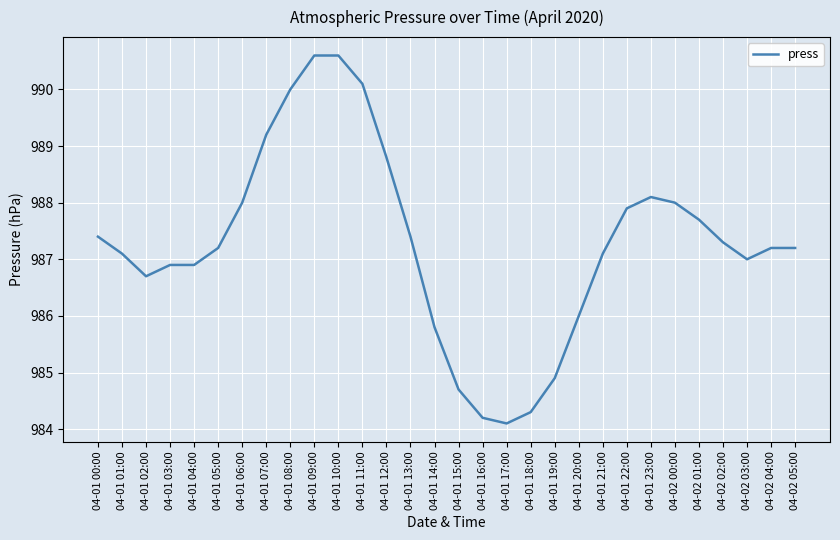

Does the chart have visible grid lines?

Yes